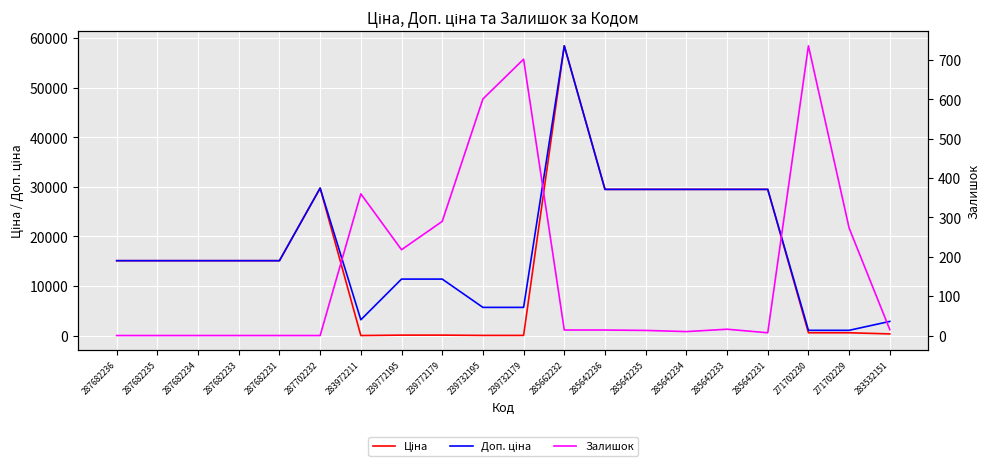

At which category does Ціна reach its first local peak?

287702232